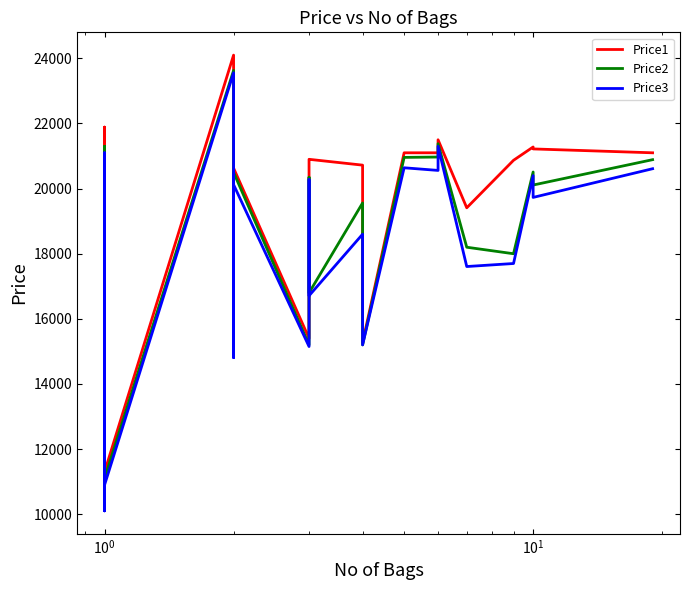

Is it true that Price1 equals 9869 at 39?

False